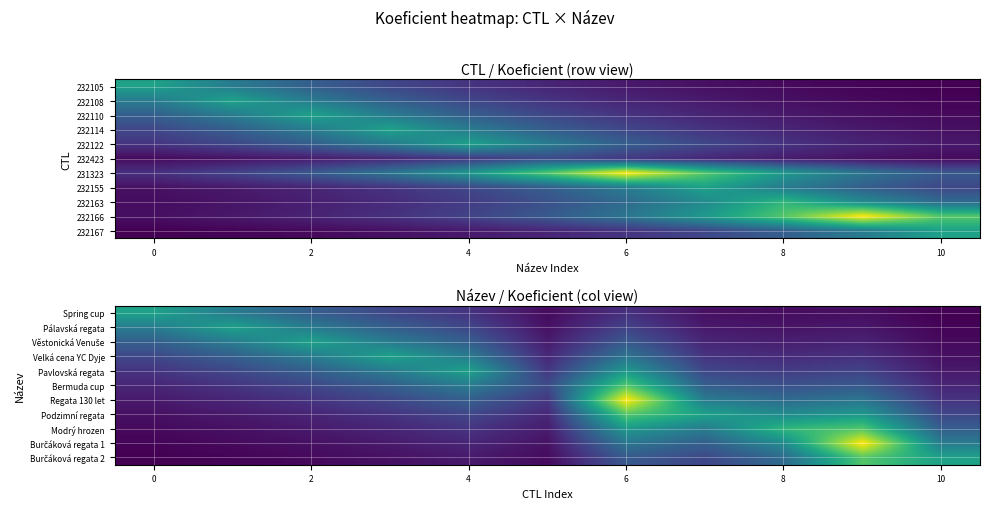

What is the difference between the second highest and second lowest values in the Pálavská regata series?

4.3